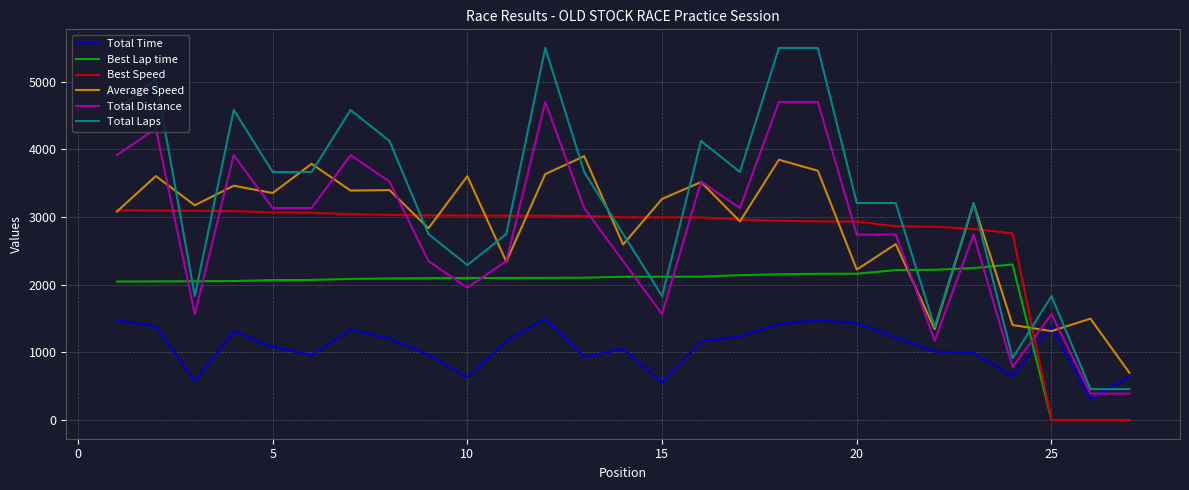

True or false: Total Distance and Best Speed intersect in this chart.

True